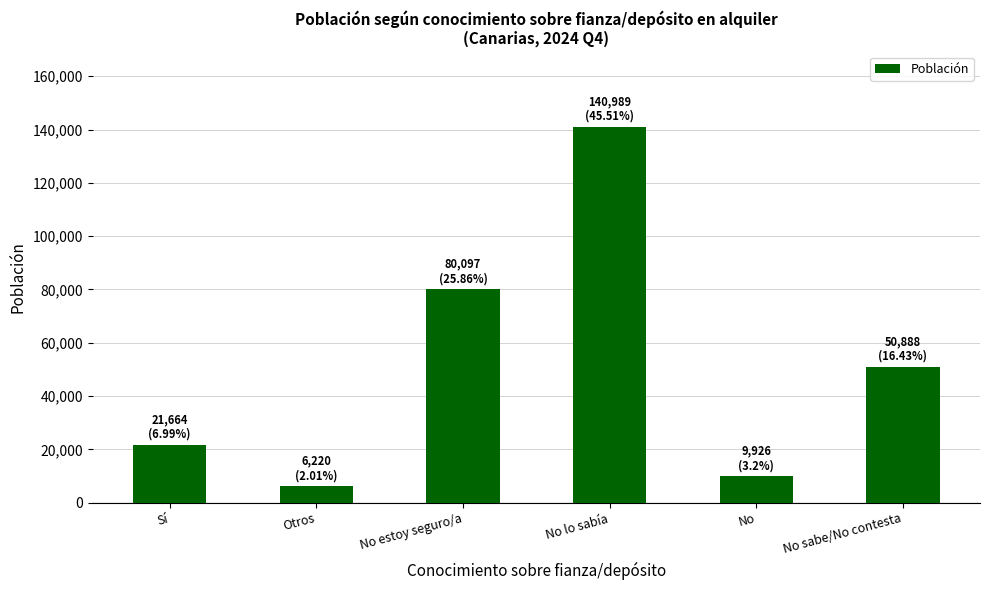

Does the chart contain any negative values?

No